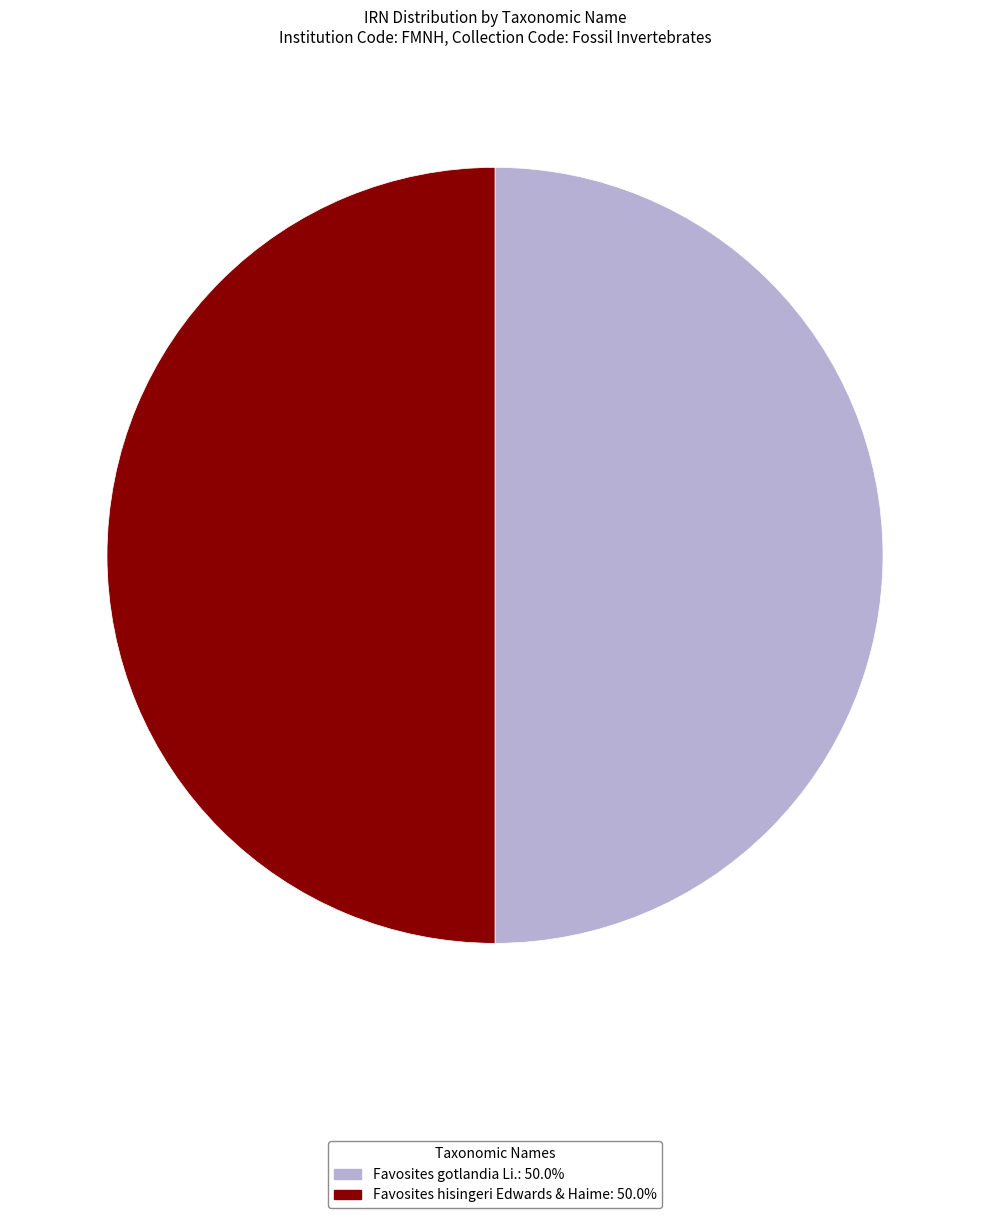

What is the ratio of the value at Favosites hisingeri Edwards & Haime: 50.0% to the value at Favosites gotlandia Li.: 50.0%?

1.0